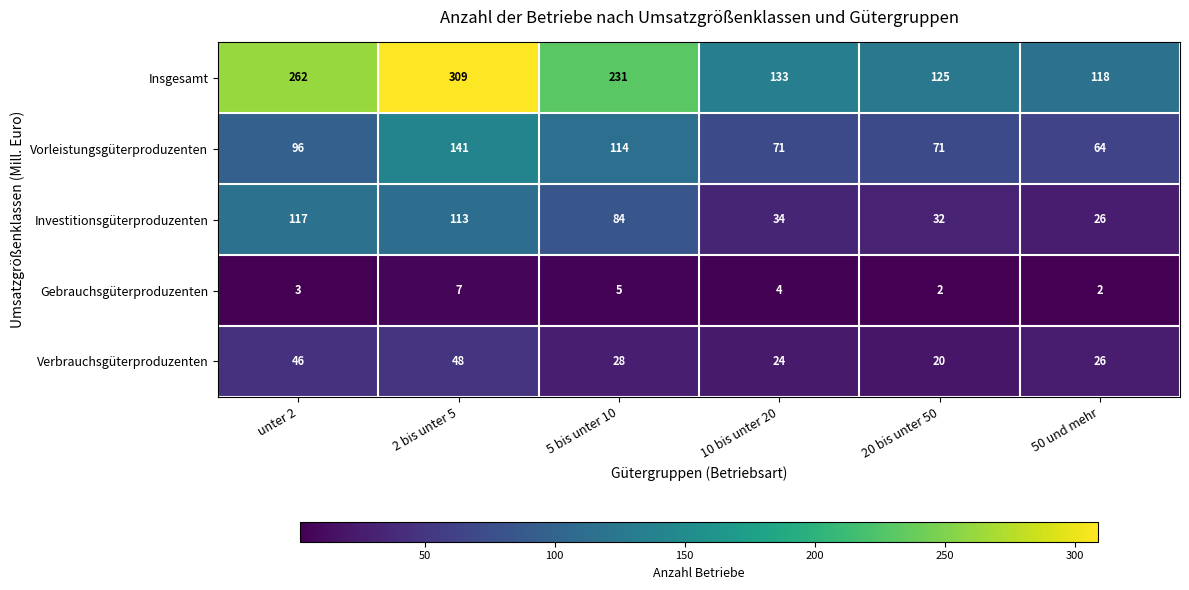

Rank the series by their maximum value, from lowest to highest.

Gebrauchsgüterproduzenten, Verbrauchsgüterproduzenten, Investitionsgüterproduzenten, Vorleistungsgüterproduzenten, Insgesamt